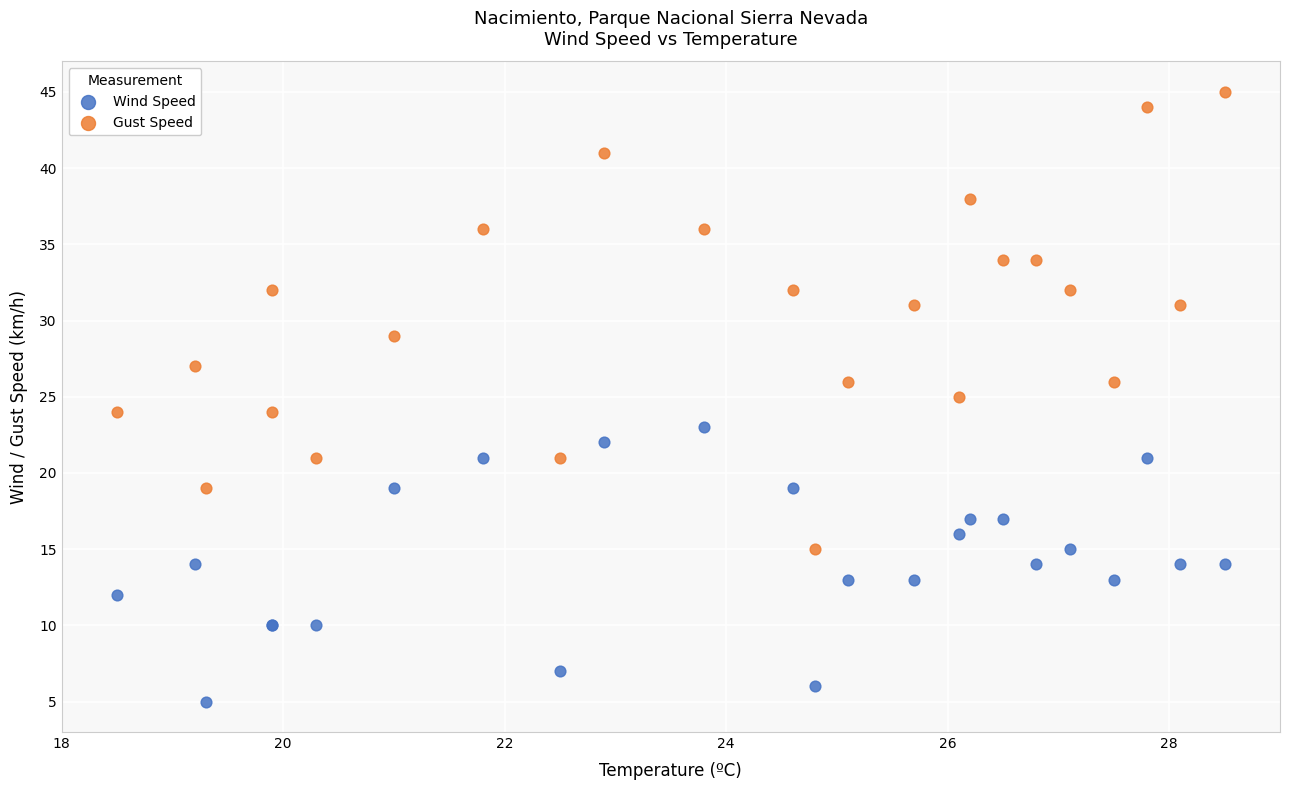

Which series has the widest spread of Y values?

Gust Speed